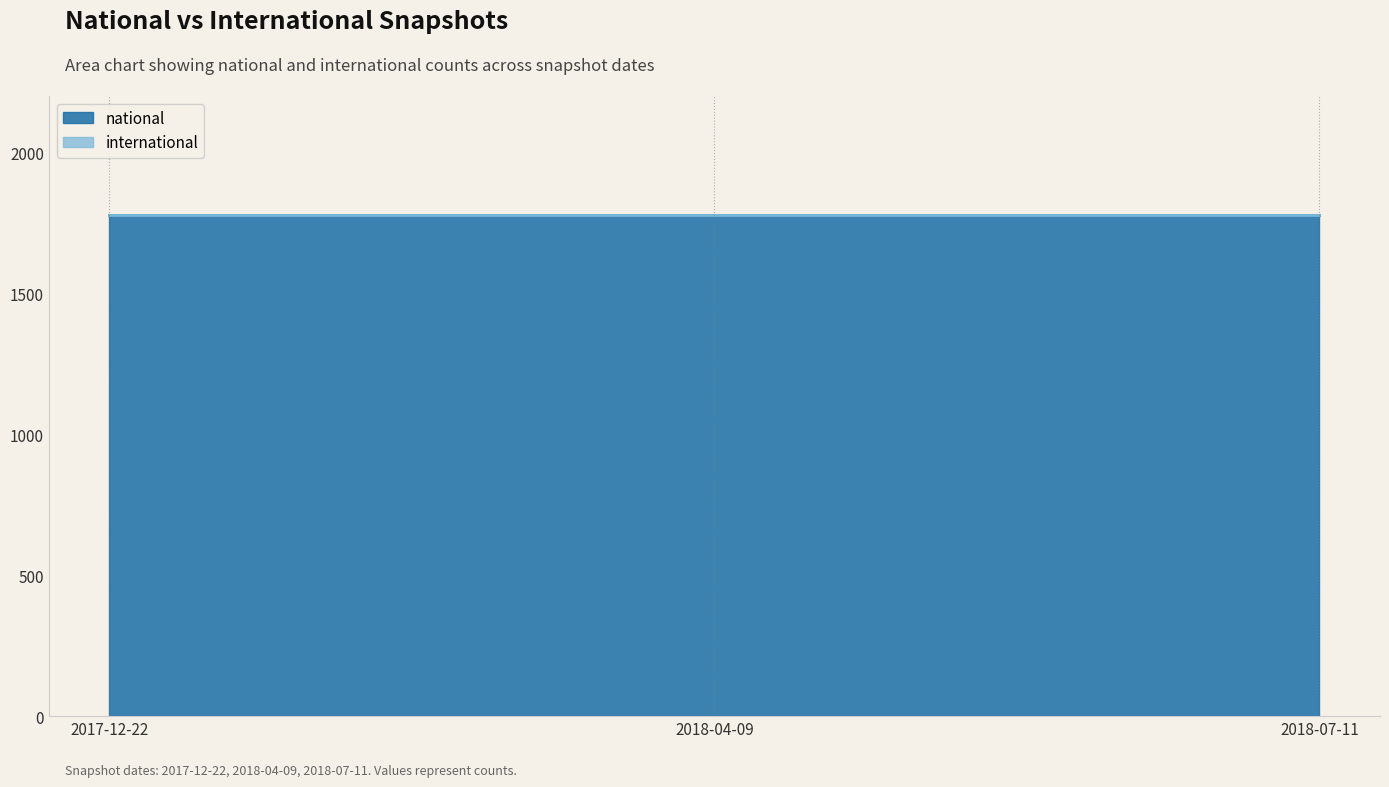

True or false: international has a value of 0 at 2018-04-09.

True